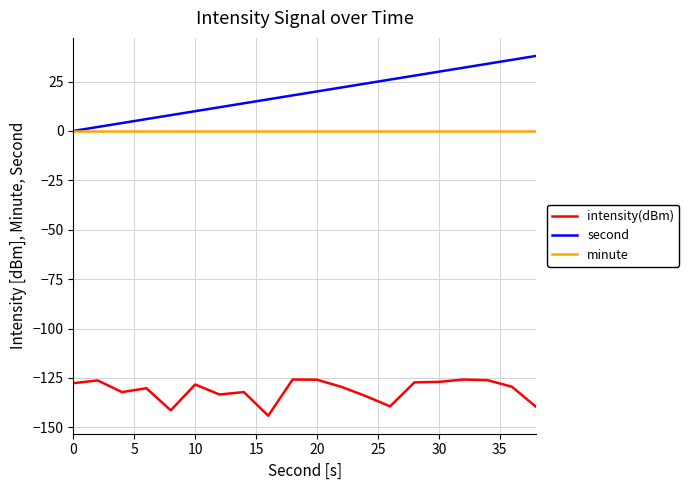

What is the minimum value for intensity(dBm)?

-144.2